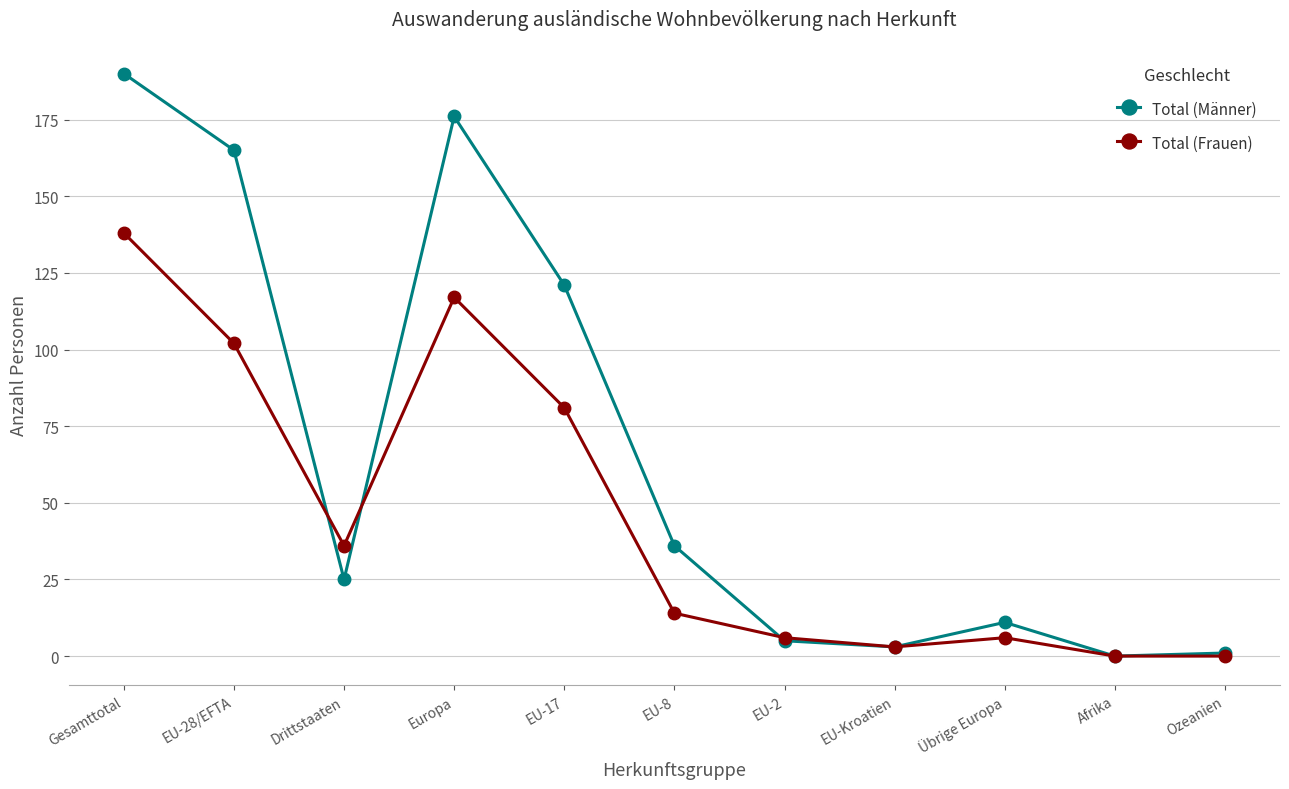

Is it true that Total (Frauen) equals 186 at Europa?

False